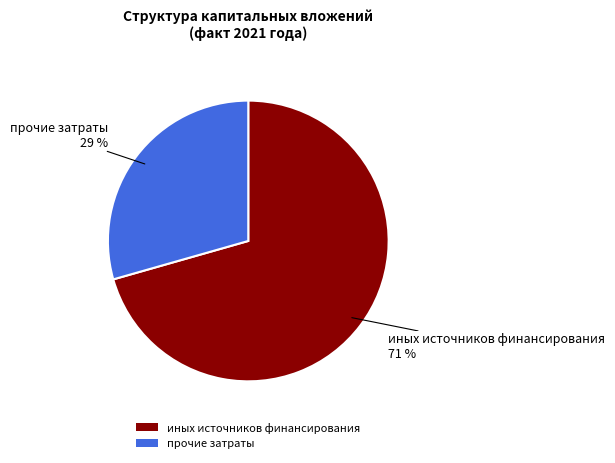

Is the sum of прочие затраты and иных источников финансирования greater than half?

Yes